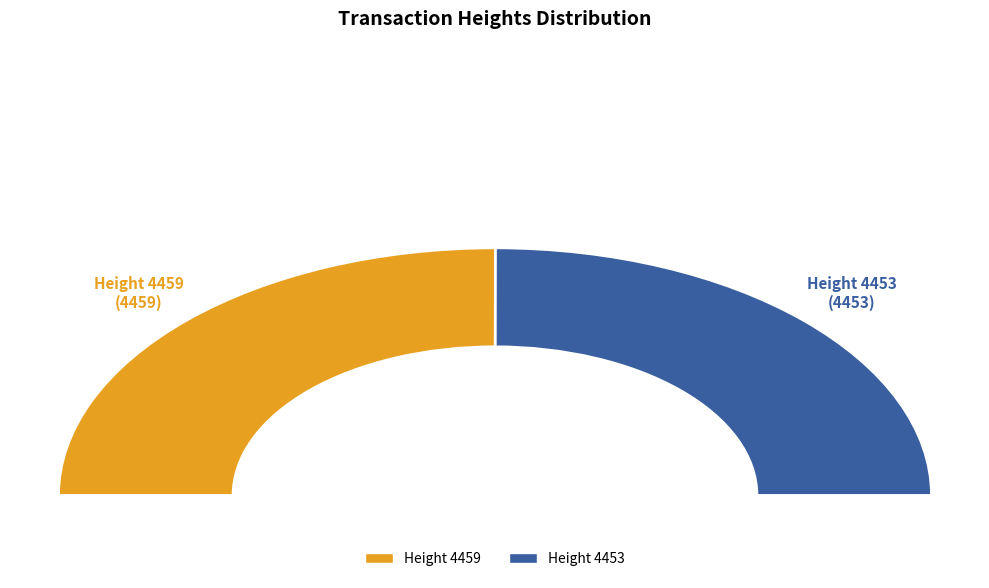

To the nearest percent, what is the average slice percentage?

50%